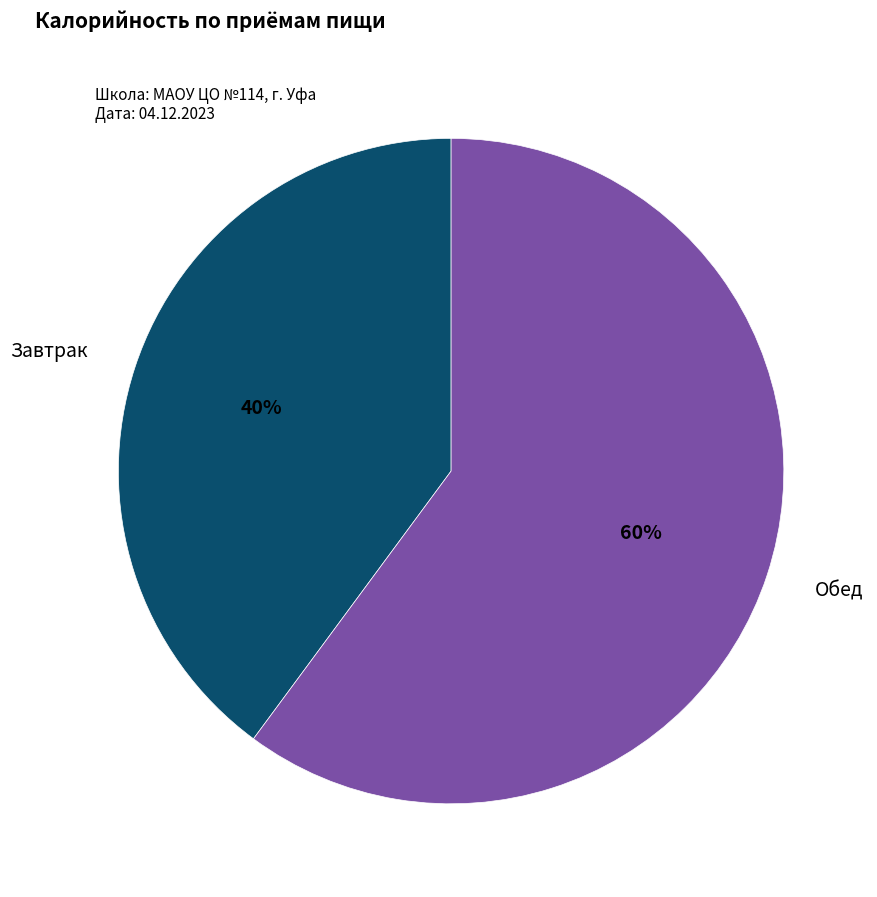

Which slice represents more than half of the pie?

Обед